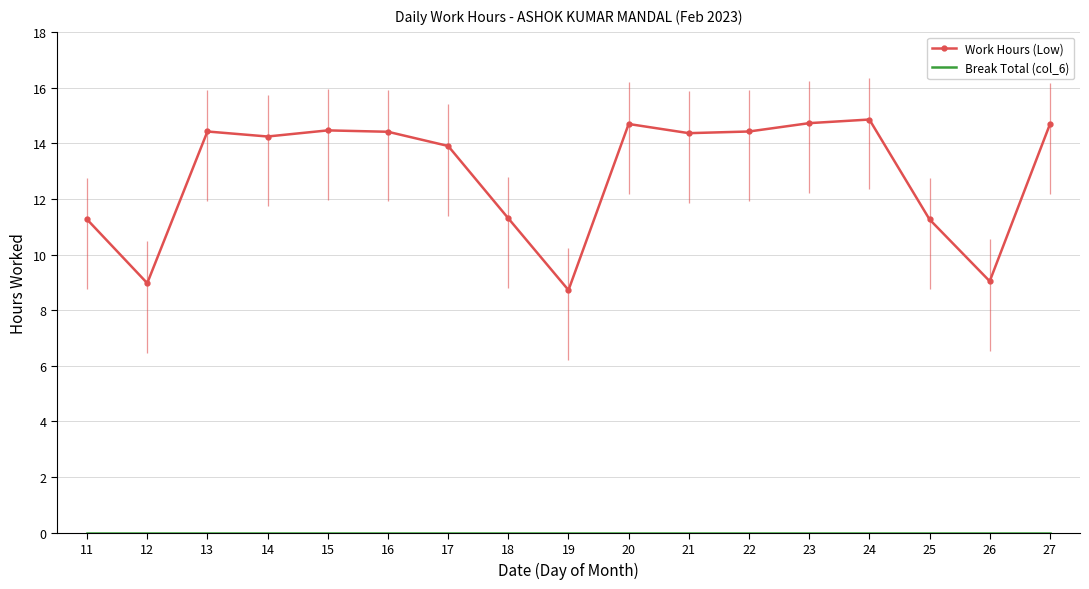

Is it true that Break Total (col_6) equals 0.0 at 19?

True